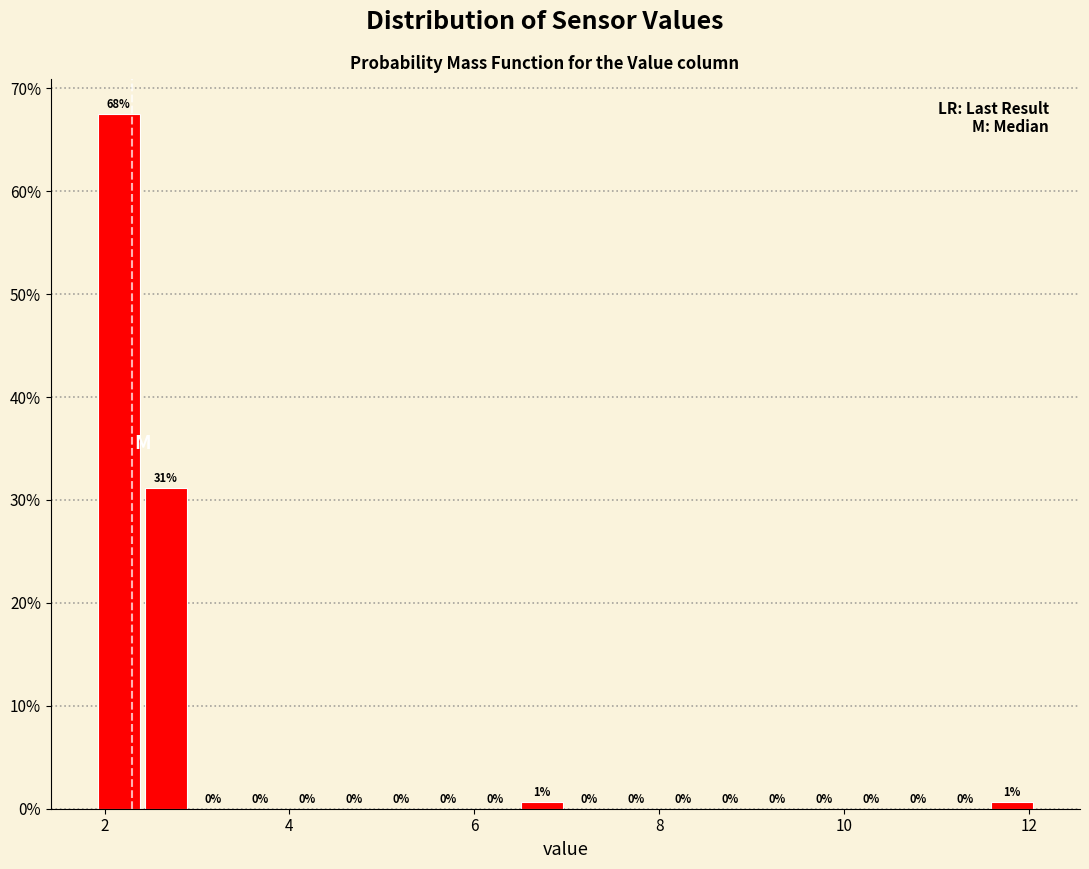

Read against the x-axis, roughly where is the centre of the tallest bar?

2.2